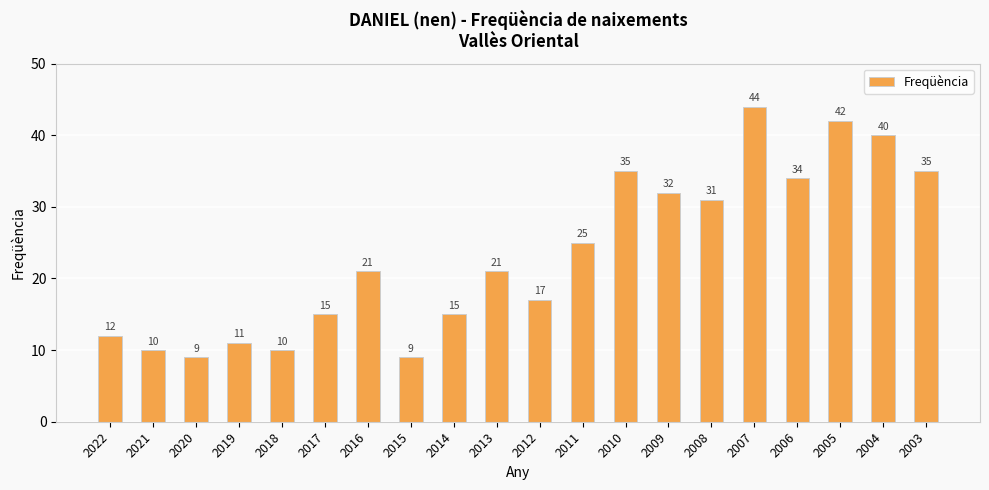

Which has a higher value, 2013 or 2015?

2013